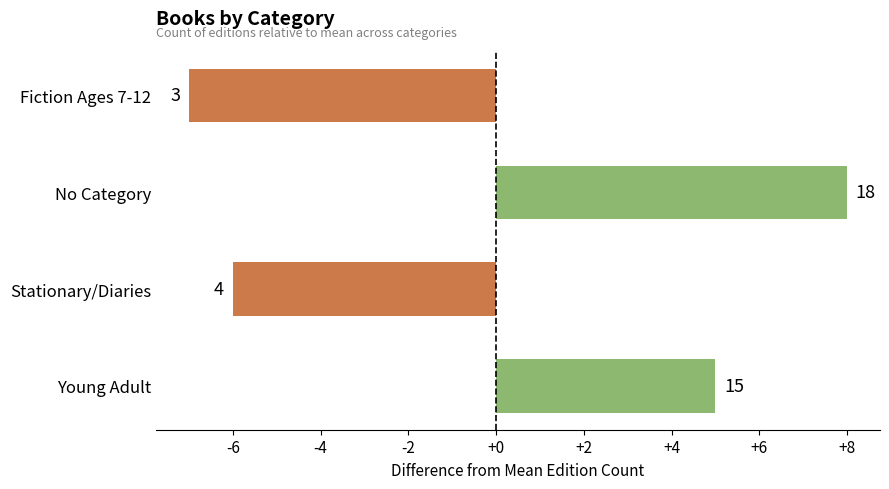

Are the bars horizontal?

Yes